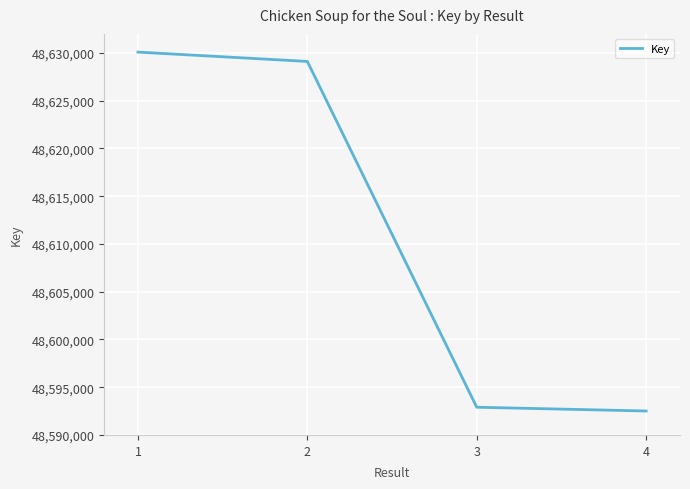

Reading left to right, transcribe all the data shown in this chart.

1=48630092	2=48629115	3=48592903	4=48592507